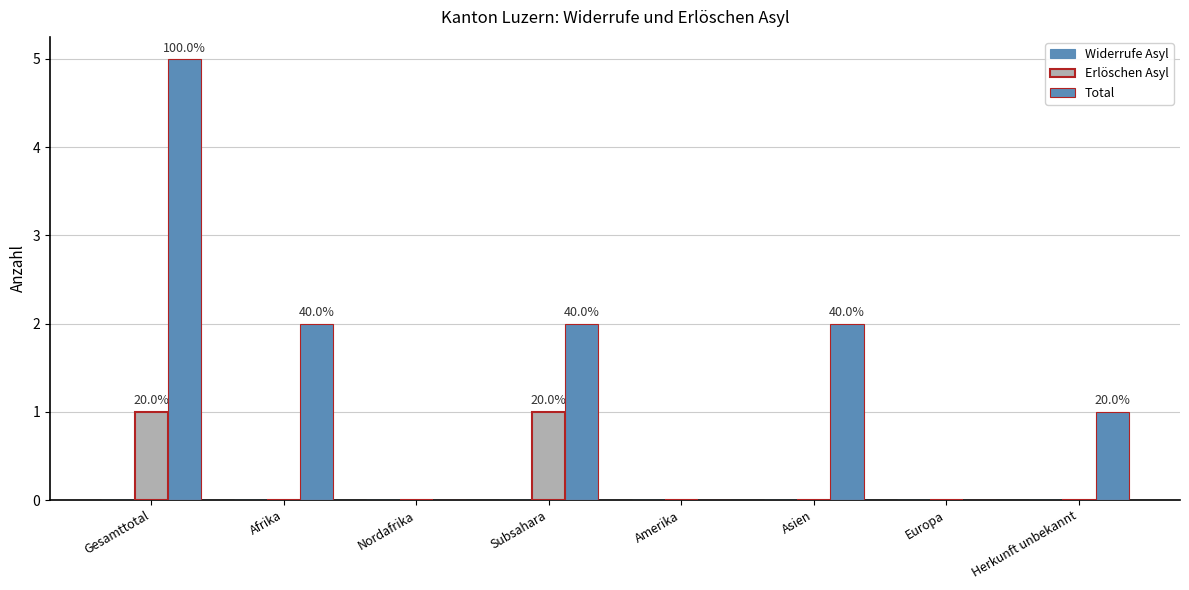

Count the number of data series in this chart.

2